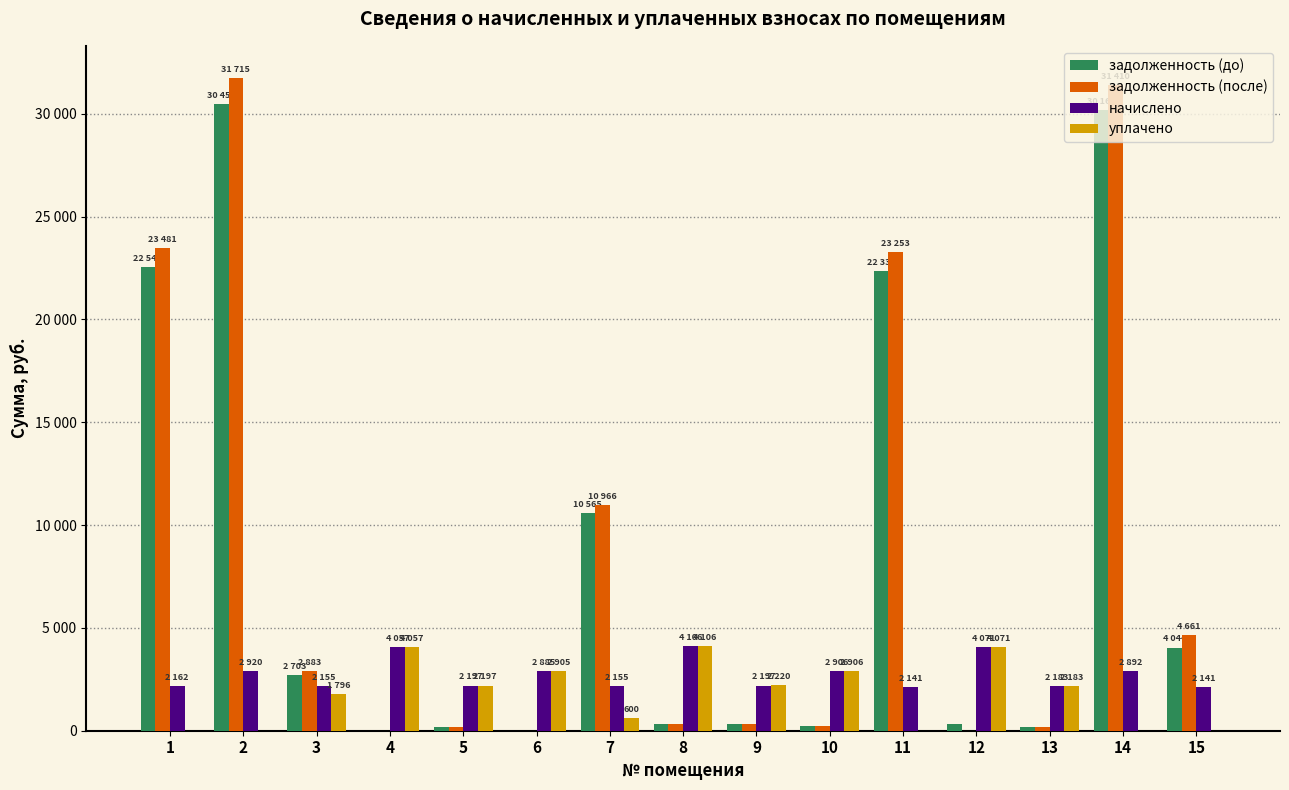

What are all the series names shown in the legend?

задолженность (до), задолженность (после), начислено, уплачено